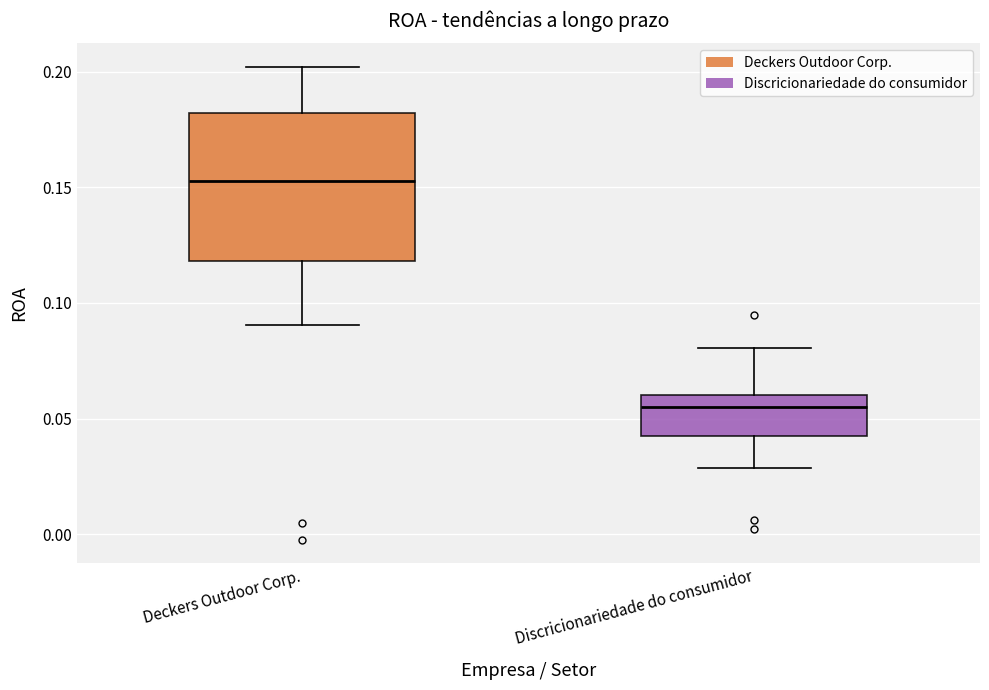

Reading left to right, transcribe this box plot: for each box, give where its median line is, the range the box spans, and where its two whiskers end, as read against the y-axis. The values are not printed on the chart, so give them approximately, as read against the axis.

Deckers Outdoor Corp.: median 0.155, box 0.120 to 0.180, whiskers 0.090 to 0.200
Discricionariedade do consumidor: median 0.055, box 0.040 to 0.060, whiskers 0.030 to 0.080